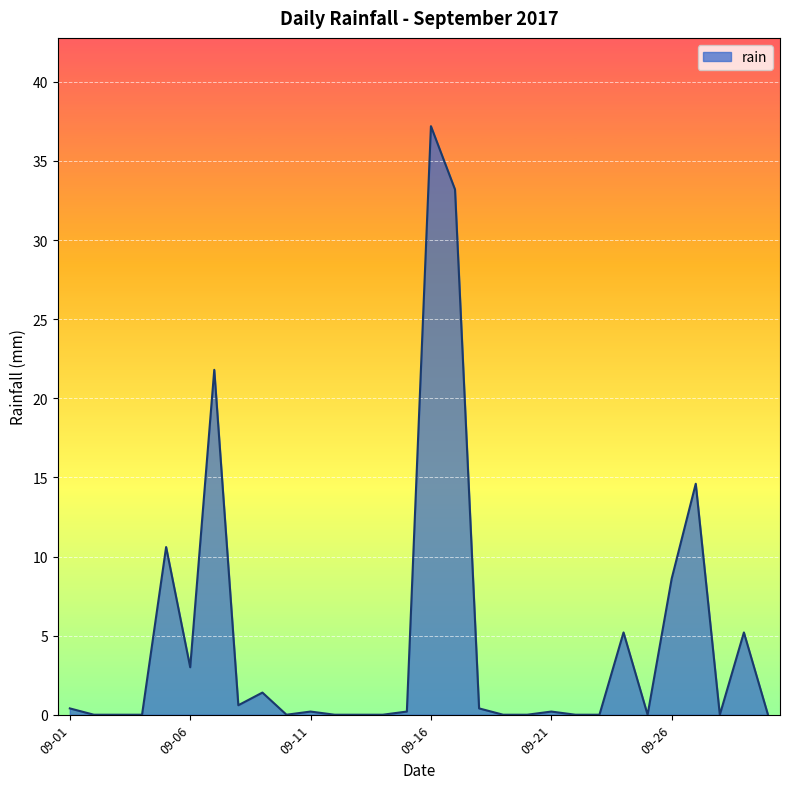

What is the greatest value displayed?

37.2